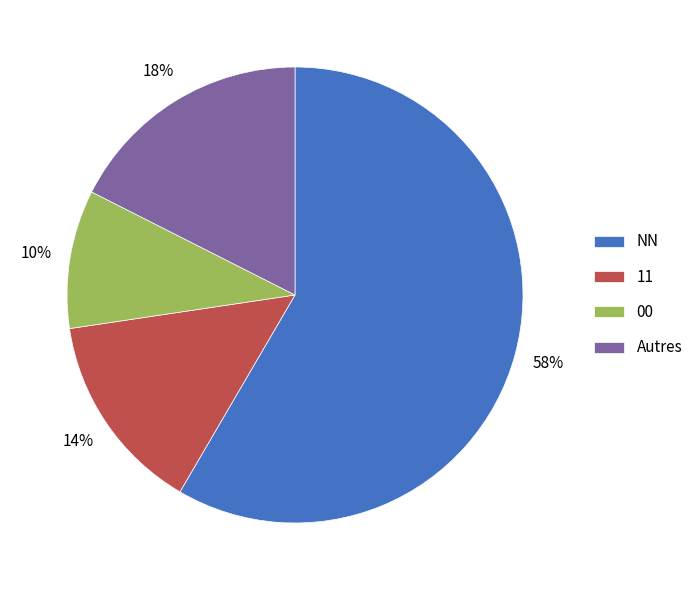

Count the number of slices in the pie.

4